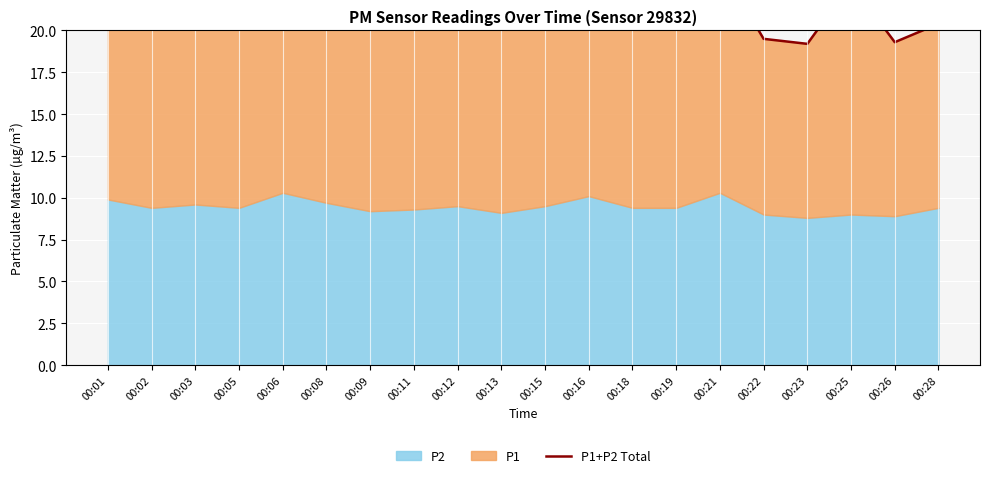

How many lines are shown in the chart?

1